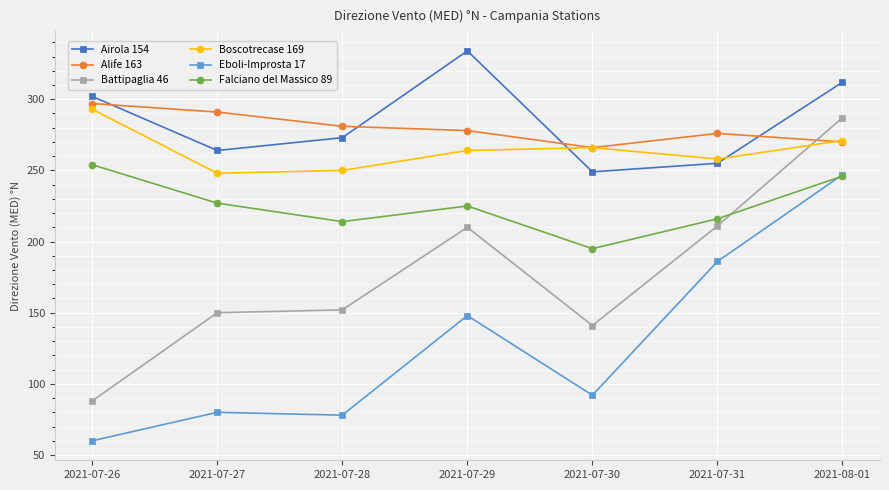

At which category does Airola 154 reach its first local peak?

2021-07-29